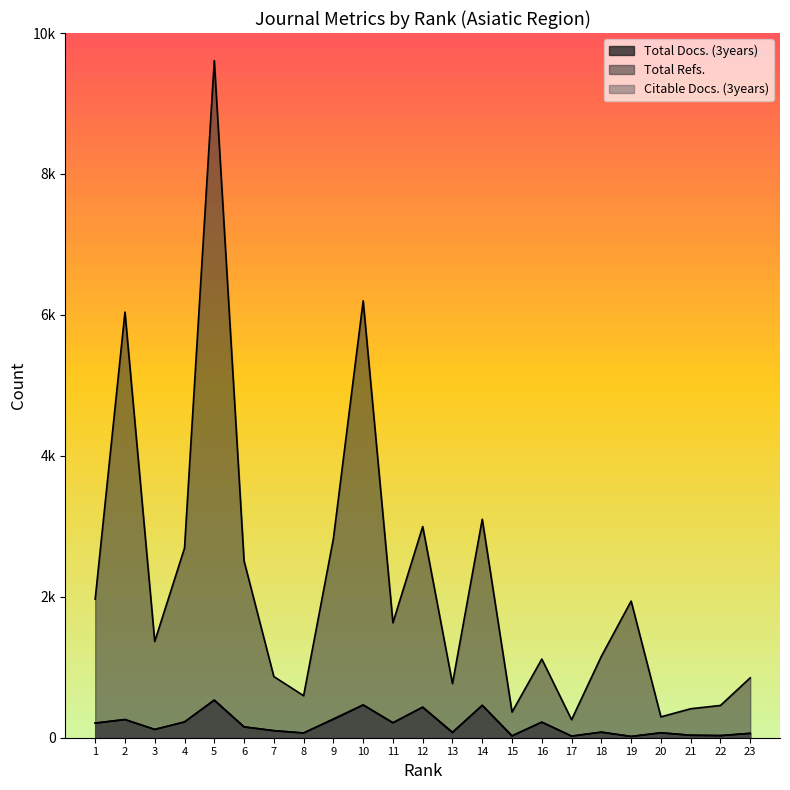

List the series in order of their peak value, lowest first.

Citable Docs. (3years), Total Docs. (3years), Total Refs.